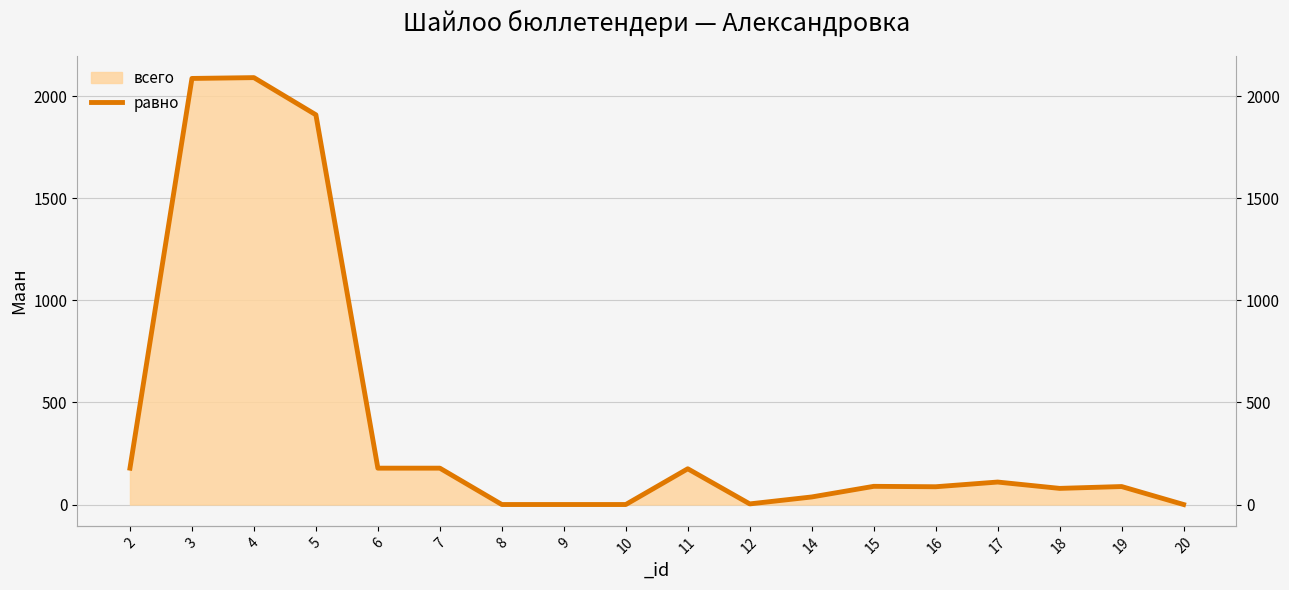

What is the change in value from 2 to 15?

-89